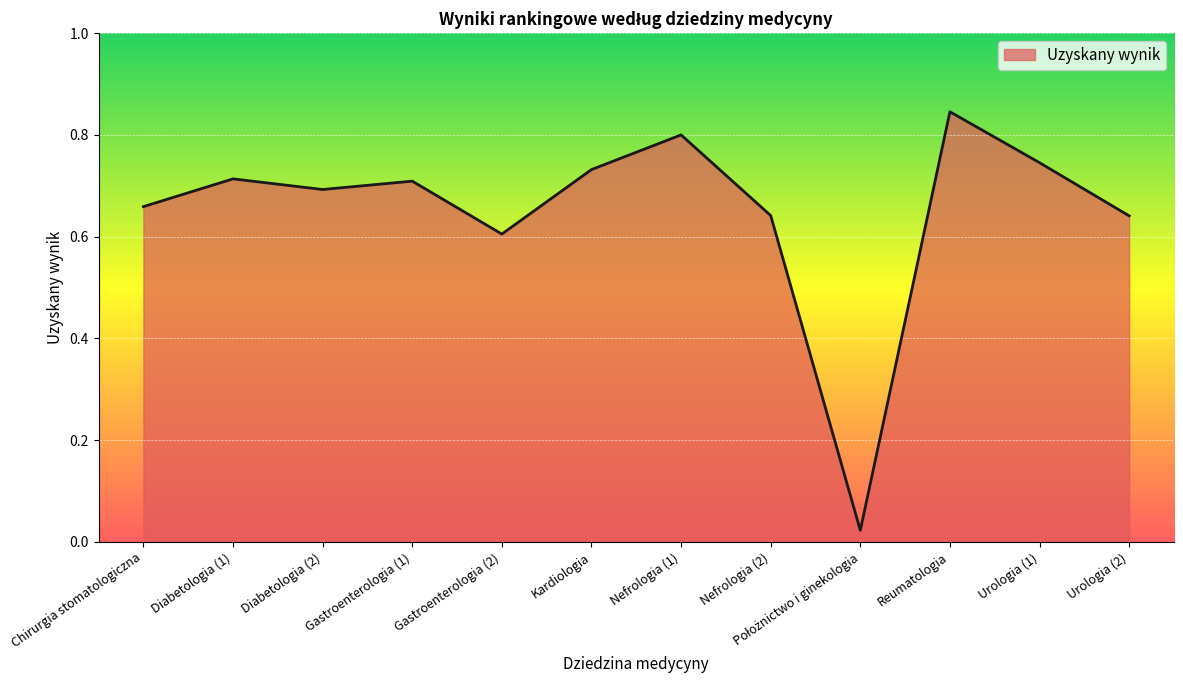

What position from the right is Gastroenterologia (1)?

9